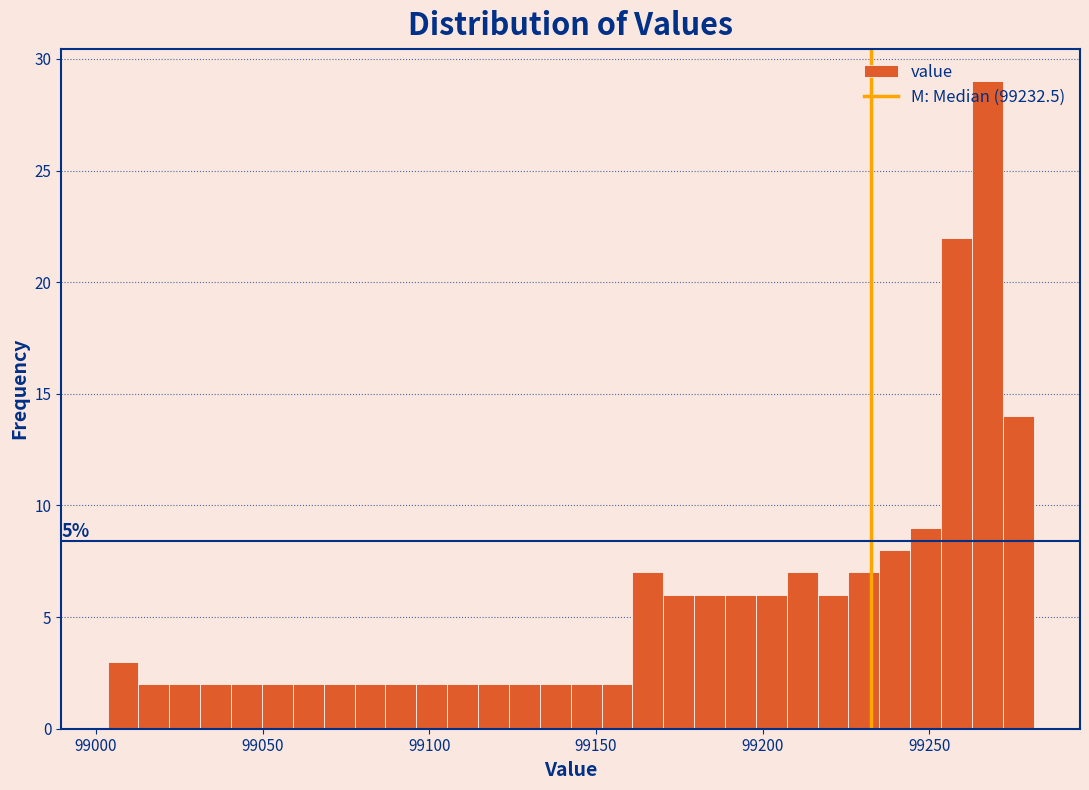

Around what value on the x-axis is the tallest bar? Give the approximate position of its centre, as read against the axis.

99265